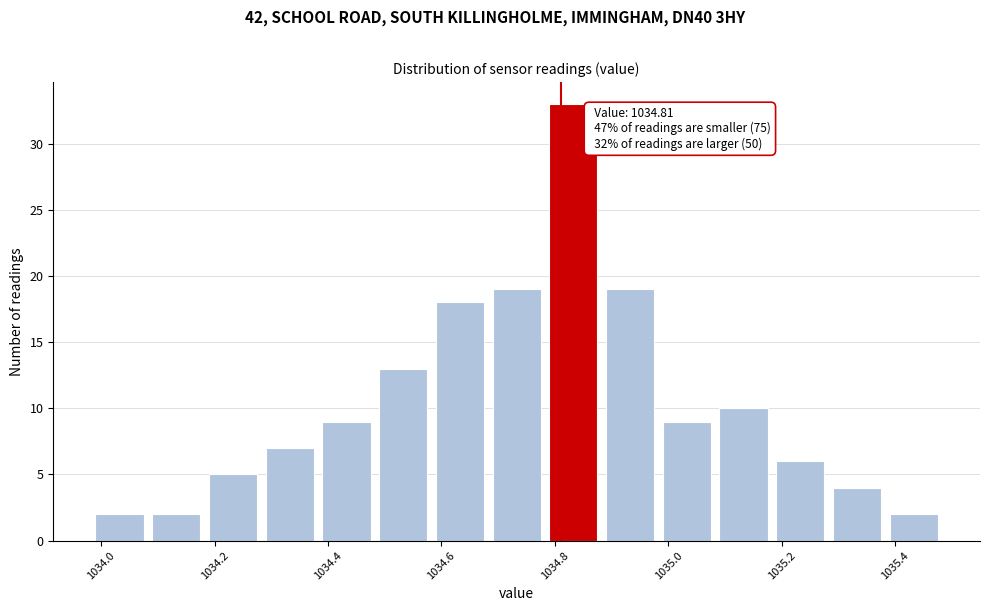

Over which range of the x-axis is the bar tallest?

1034.79 to 1034.89